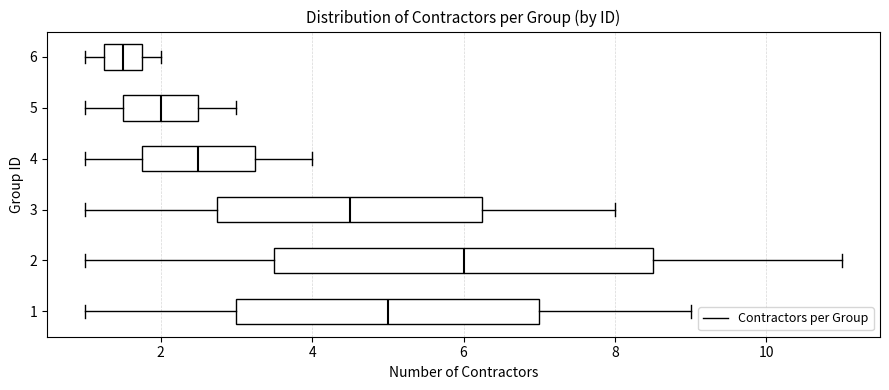

Which box is the widest, from its left edge to its right edge?

2